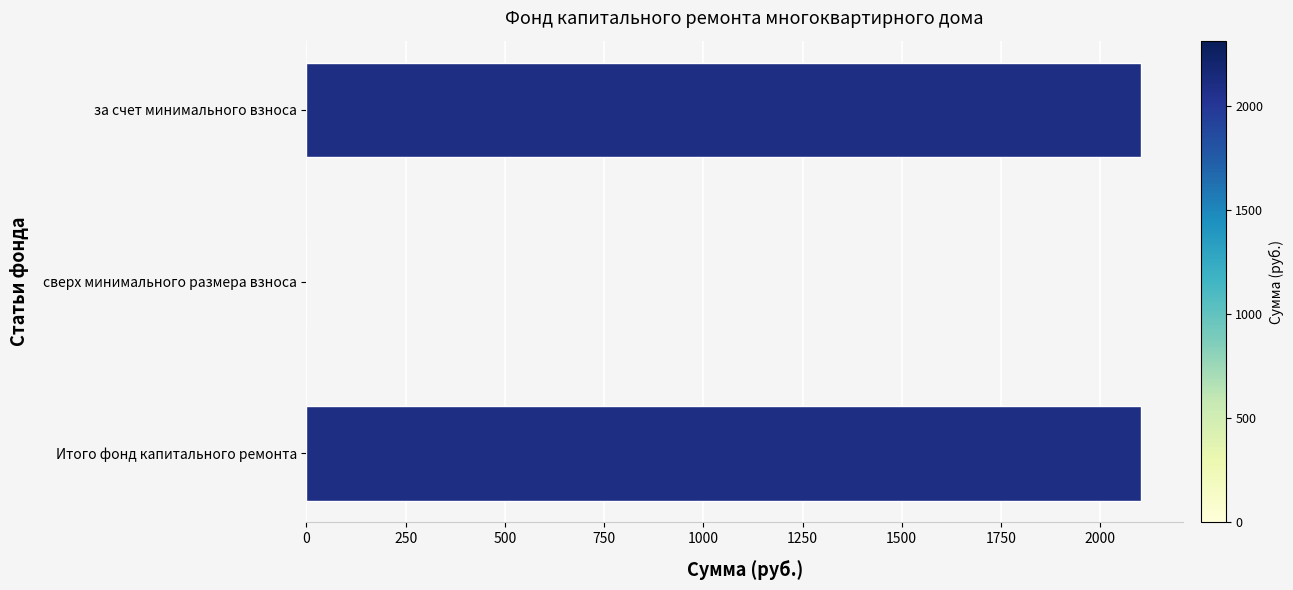

What is the change in value from сверх минимального размера взноса to Итого фонд капитального ремонта?

+2103.1